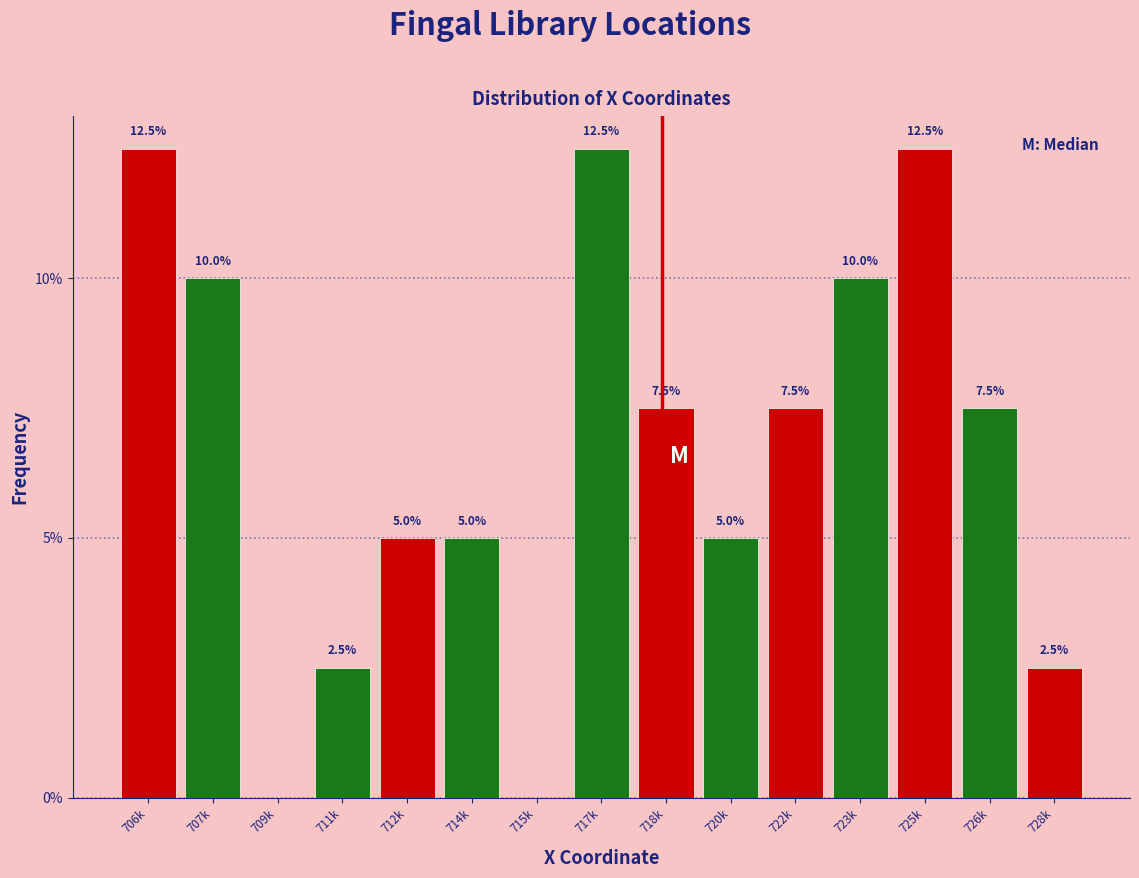

Reading left to right, transcribe all the data shown in this chart.

706k=12.5	707k=10.0	709k=0.0	711k=2.5	712k=5.0	714k=5.0	715k=0.0	717k=12.5	718k=7.5	720k=5.0	722k=7.5	723k=10.0	725k=12.5	726k=7.5	728k=2.5